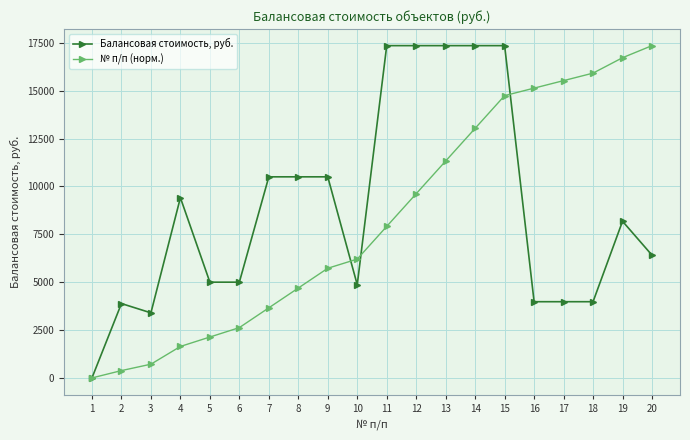

After their last crossing, which series has the higher values: Балансовая стоимость, руб. or № п/п (норм.)?

№ п/п (норм.)